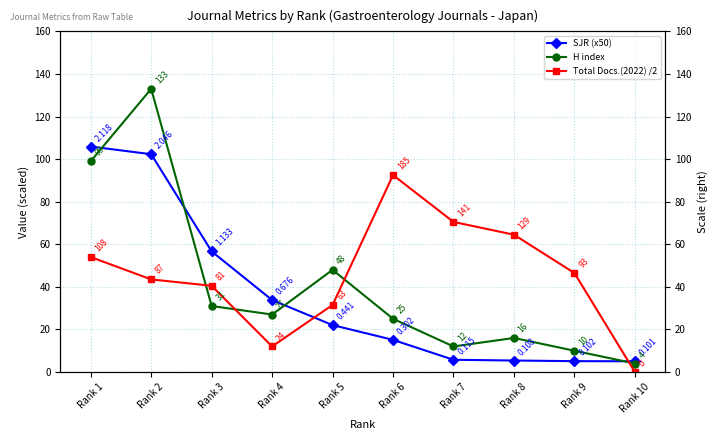

What is the value of the H index point at the 2nd from the left?

133.0